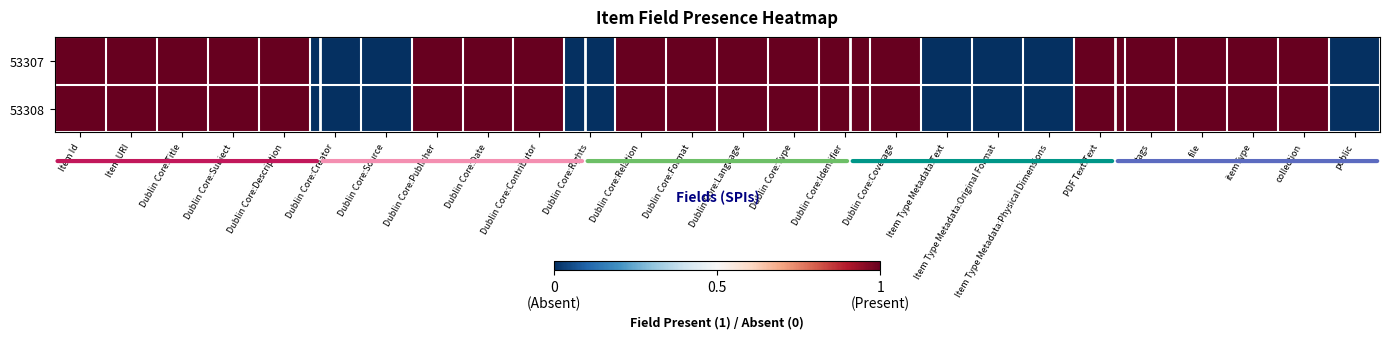

Rank the series at Dublin Core:Rights from lowest to highest value.

53307, 53308